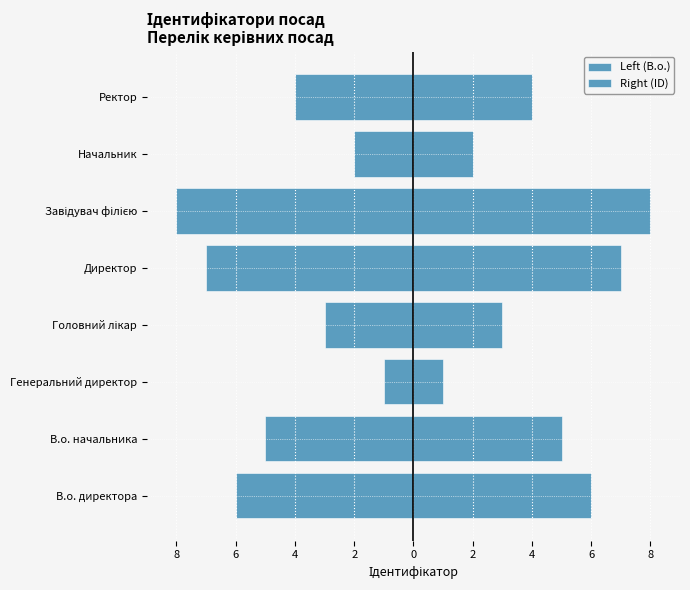

List the series in order of their peak value, lowest first.

Left (В.о.), Right (ID)